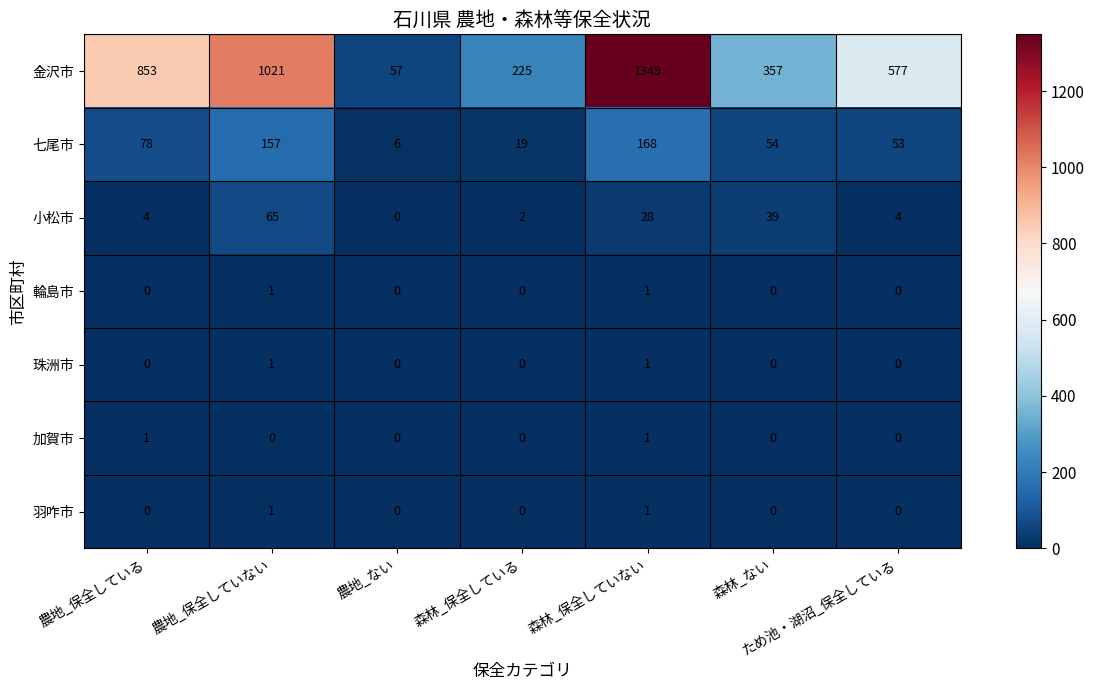

How many categories are shown in the chart?

7